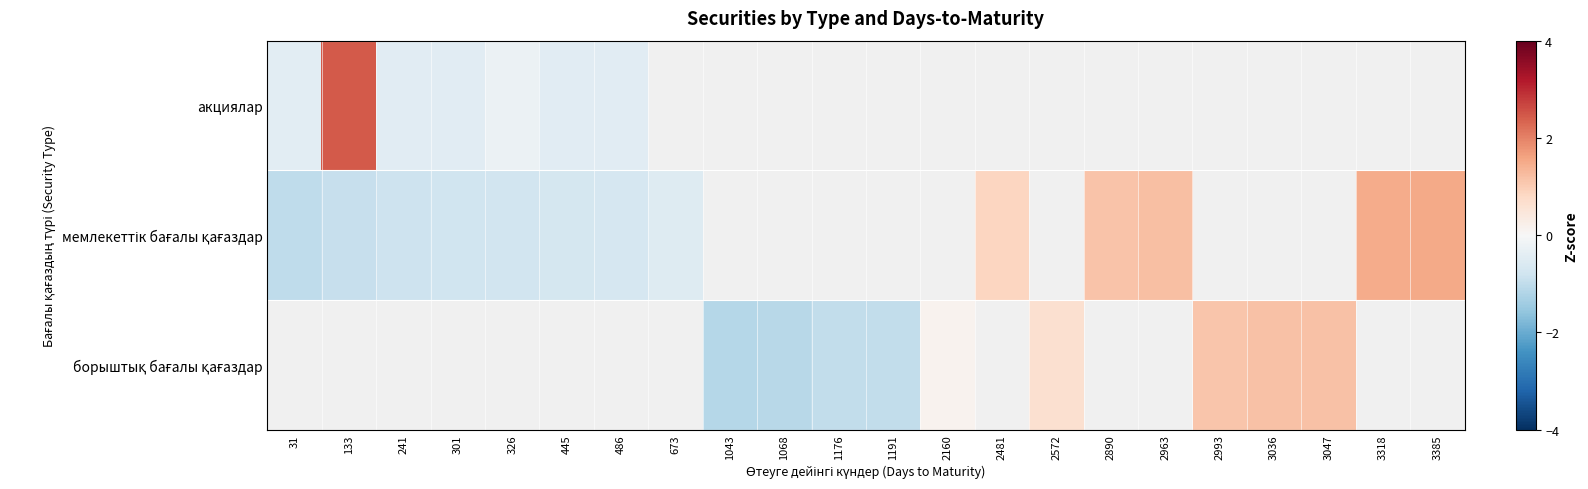

Which series has the largest range (max minus min)?

акциялар